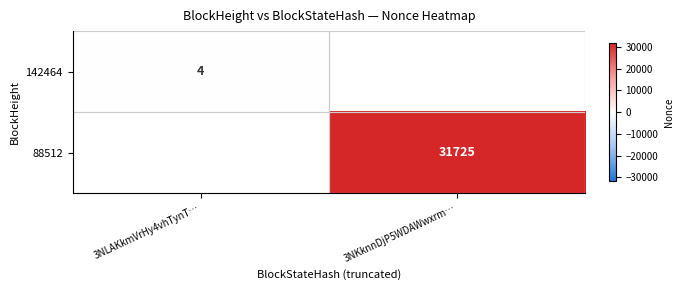

True or false: 88512 has a value of 31725 at 3NKknnDjP5WDAWwxrm….

True